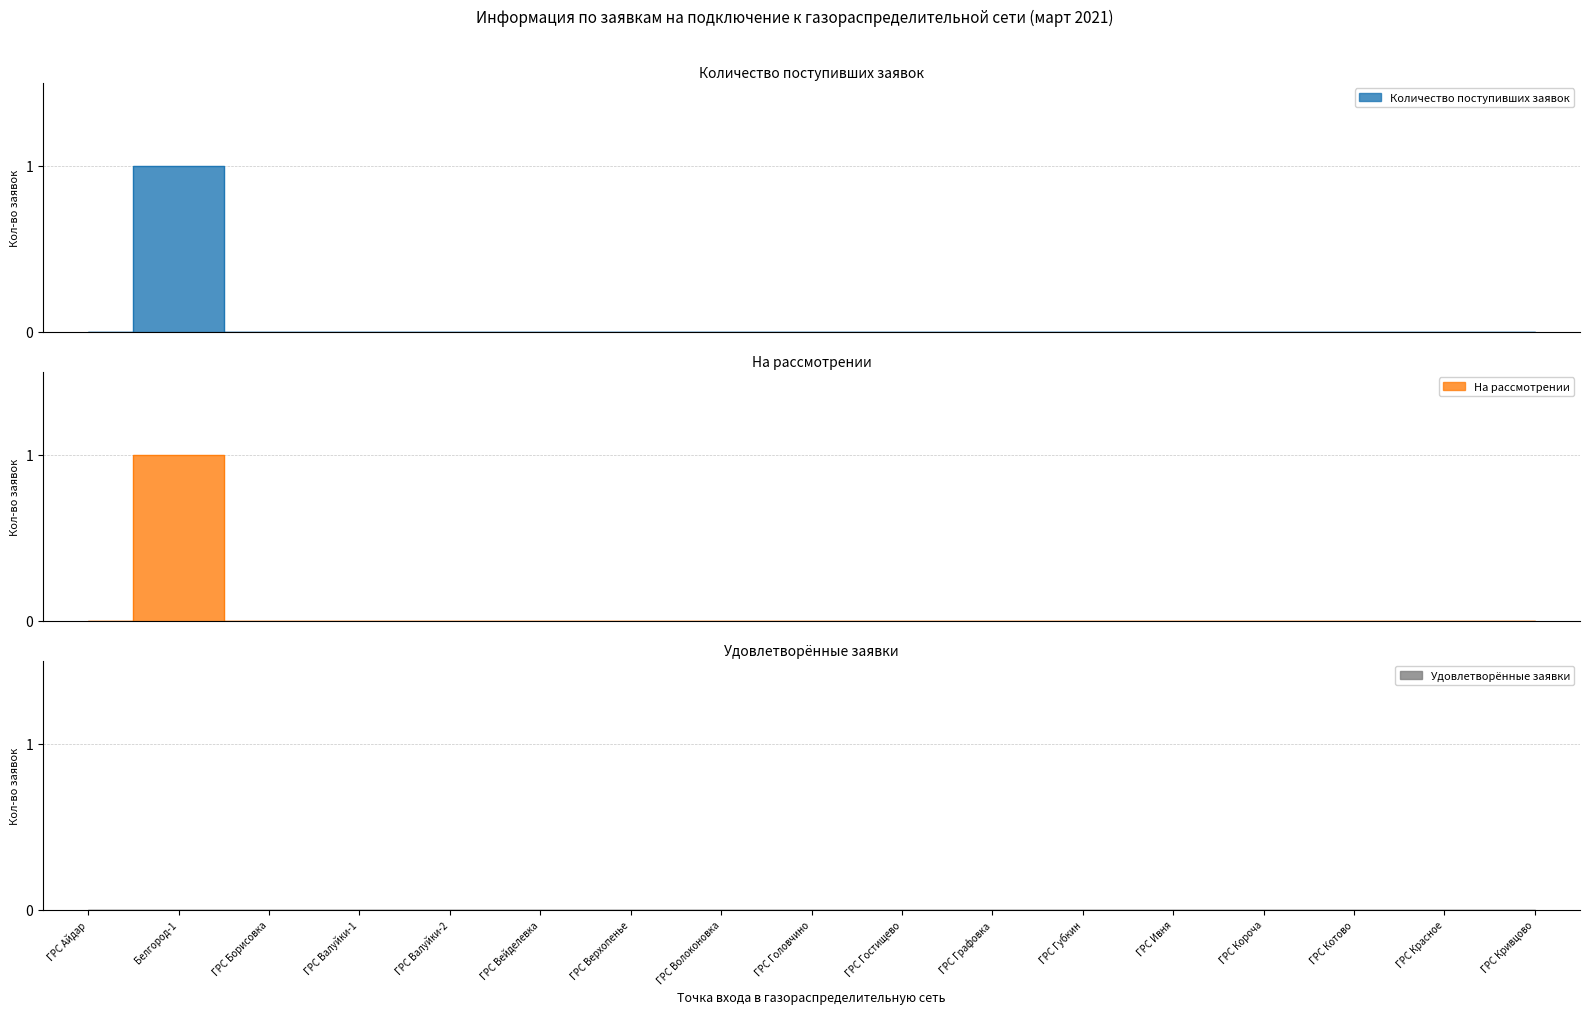

The Количество поступивших заявок series shows 0 at Белгород-1. True or false?

False